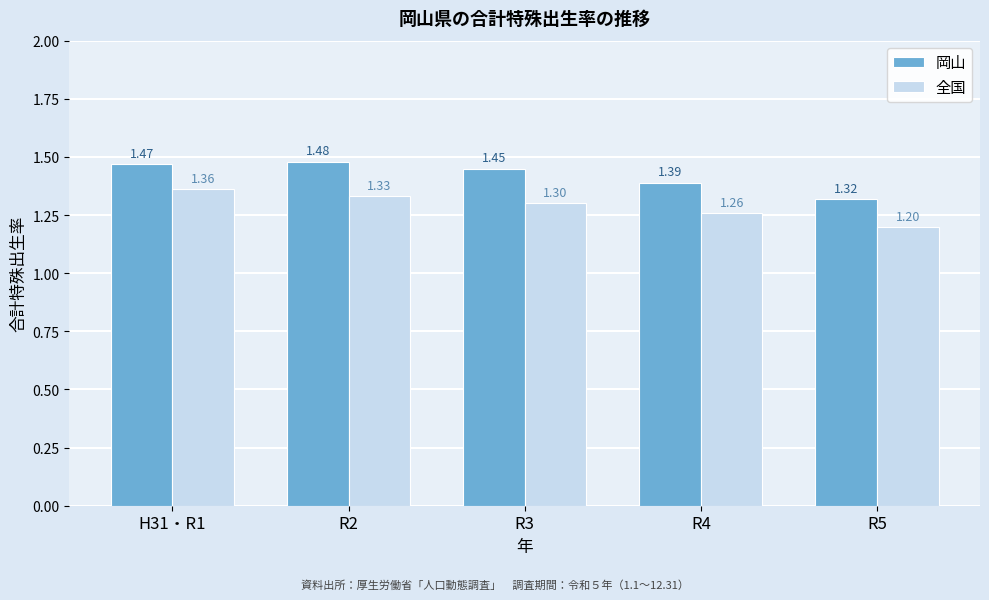

Rank the series by their maximum value, from lowest to highest.

全国, 岡山